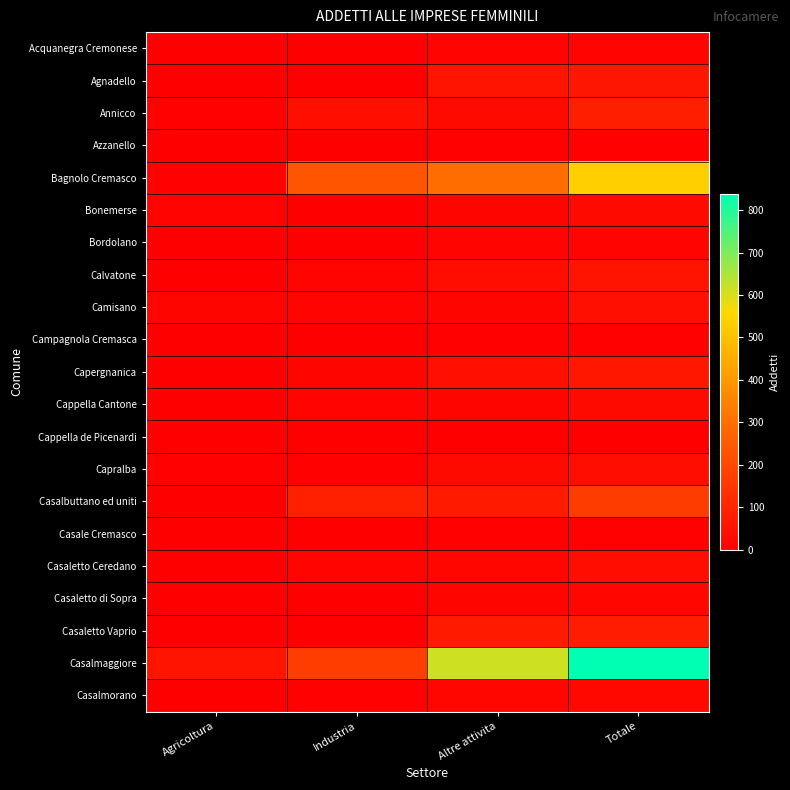

Between Industria and Totale, which series saw the biggest shift?

Casalmaggiore